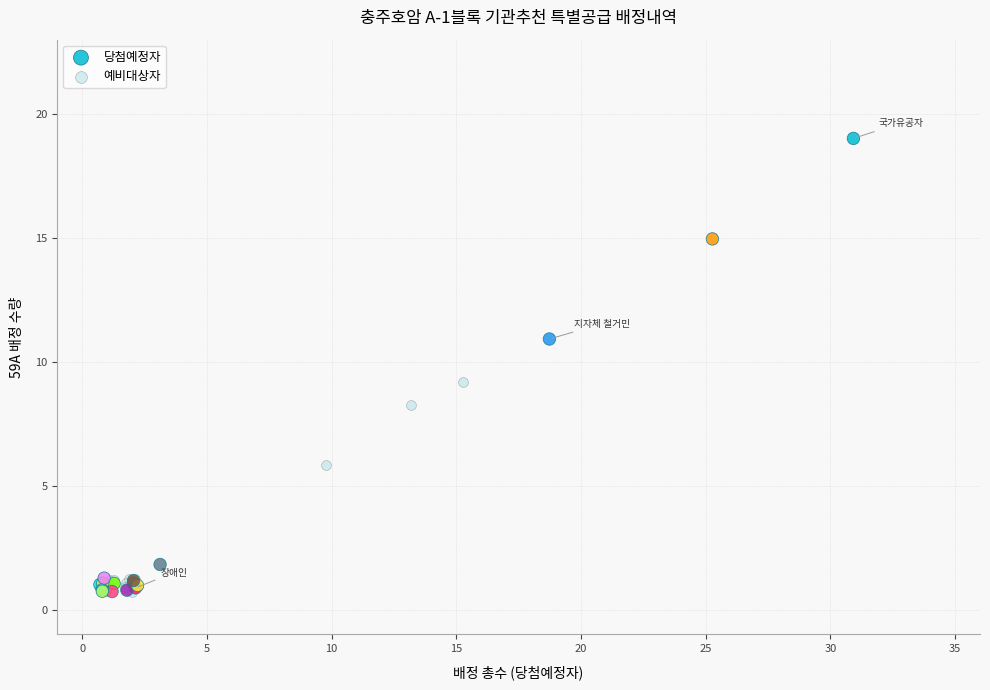

Which series contains the highest Y value?

당첨예정자